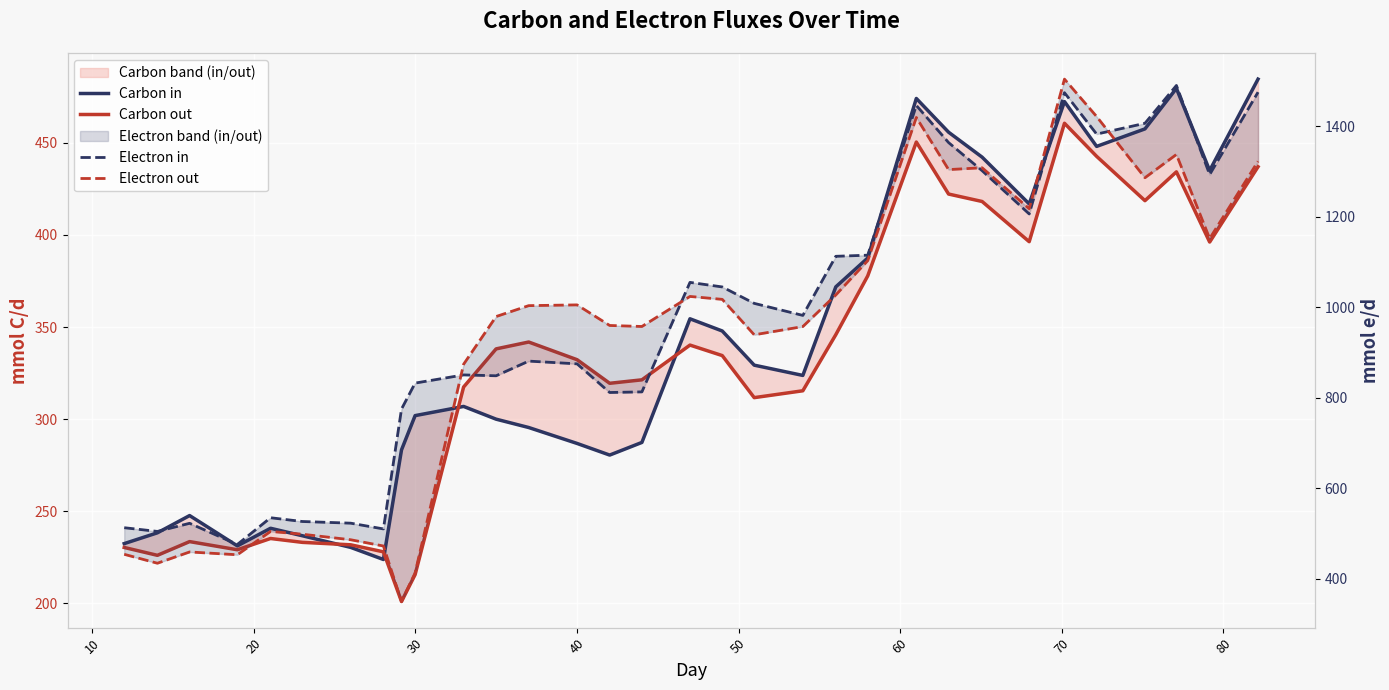

Reading left to right, list all the values displayed in this chart.

Carbon in: 232.4	238.3	247.6	231.2	240.8	236.7	230.4	223.8	283.3	301.9	306.9	300.0	295.5	286.8	280.5	287.4	354.5	347.9	329.3	323.7	371.8	387.5	474.1	455.8	442.3	416.9	472.5	448.1	457.6	479.6	435.0	484.6
Carbon out: 230.3	226.1	233.5	229.1	235.2	233.1	231.8	228.0	201.0	215.6	317.4	338.2	341.9	332.3	319.5	321.4	340.2	334.5	311.7	315.4	345.9	377.8	450.5	422.2	418.2	396.4	460.7	442.7	418.6	434.3	396.2	437.1
Electron in: 512.9	504.7	522.7	475.9	535.0	526.6	522.9	510.2	775.0	832.3	850.3	848.4	880.8	874.8	811.5	812.9	1054.7	1044.6	1008.4	981.8	1112.3	1114.7	1445.5	1363.4	1301.4	1205.8	1473.6	1382.1	1406.0	1489.6	1292.8	1474.7
Electron out: 454.2	434.5	459.4	453.2	504.7	498.6	486.3	472.5	349.9	413.1	873.9	979.3	1003.3	1005.0	959.6	957.3	1023.6	1017.2	938.9	957.1	1026.9	1102.7	1418.9	1303.8	1307.8	1217.5	1503.6	1420.9	1285.8	1337.2	1151.5	1322.0